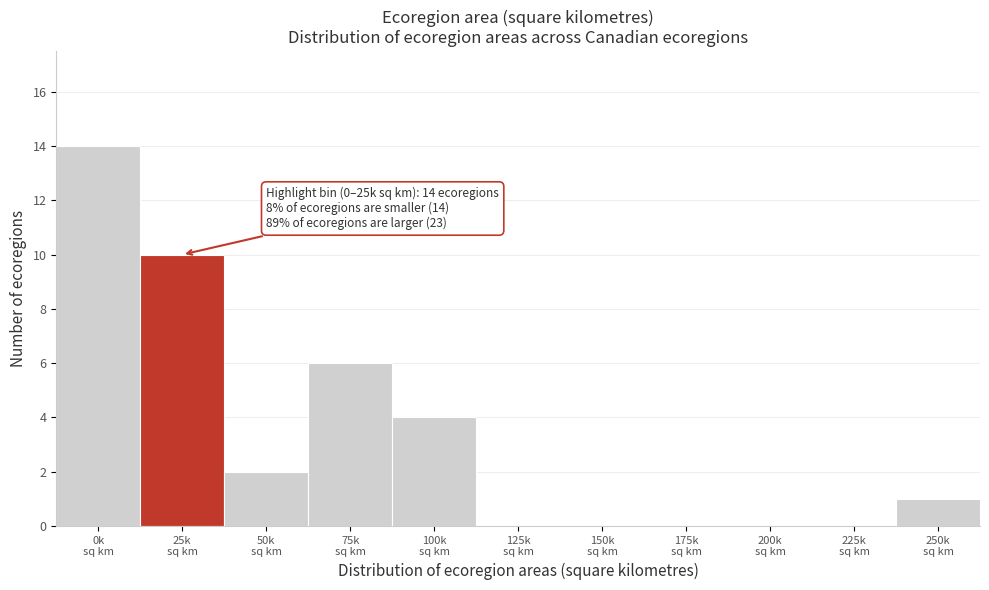

Are the bars horizontal?

No